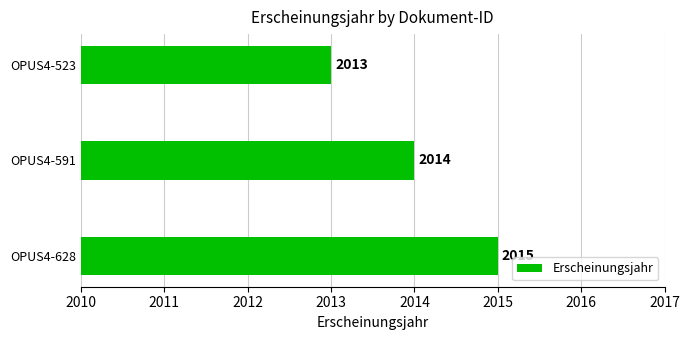

What is the average value?

2014